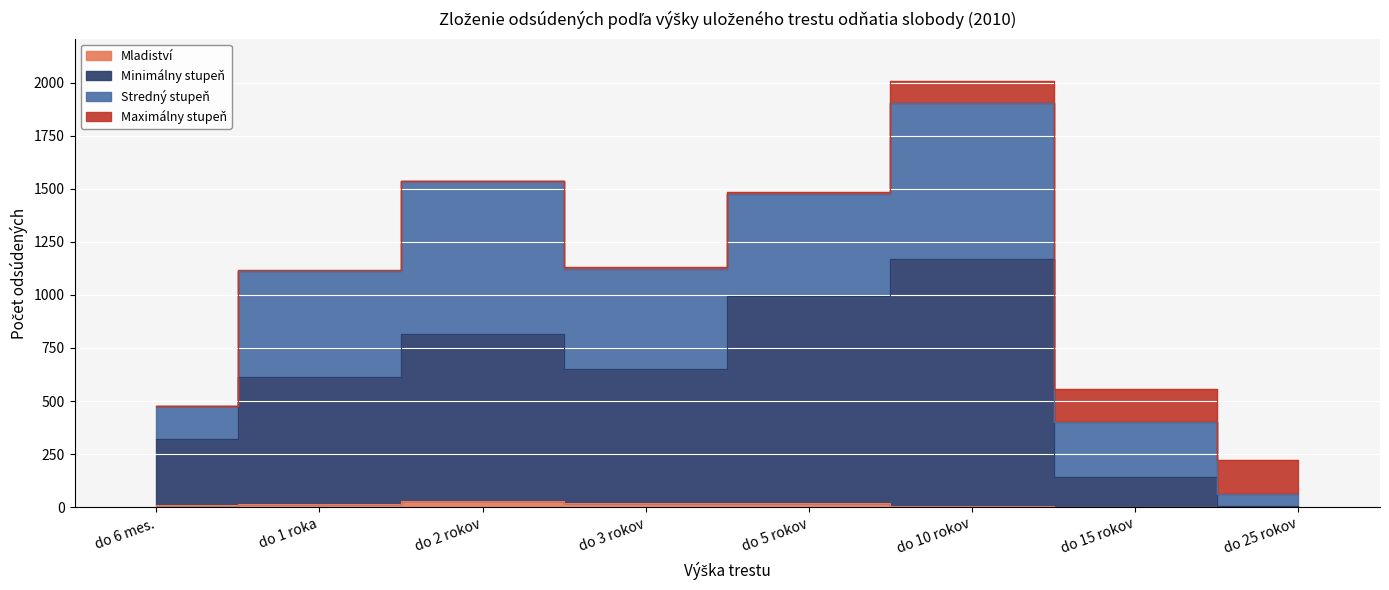

Where does the Mladiství series first go above 15?

do 2 rokov